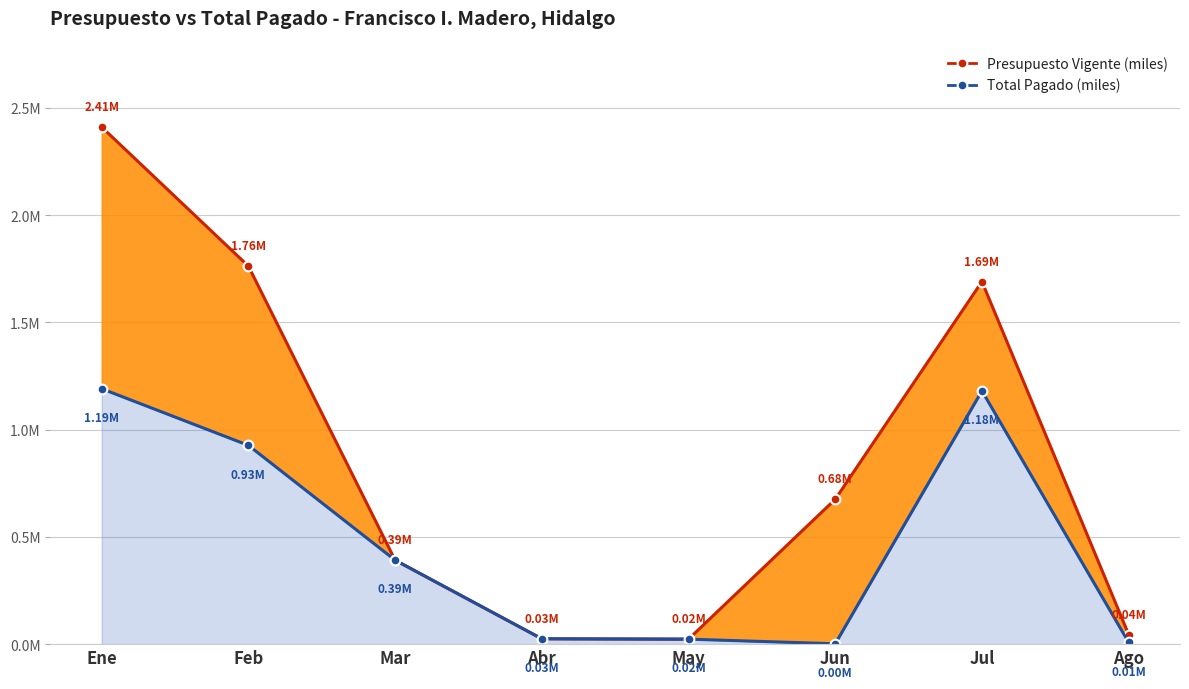

What is the label of the 1st point from the right?

Ago